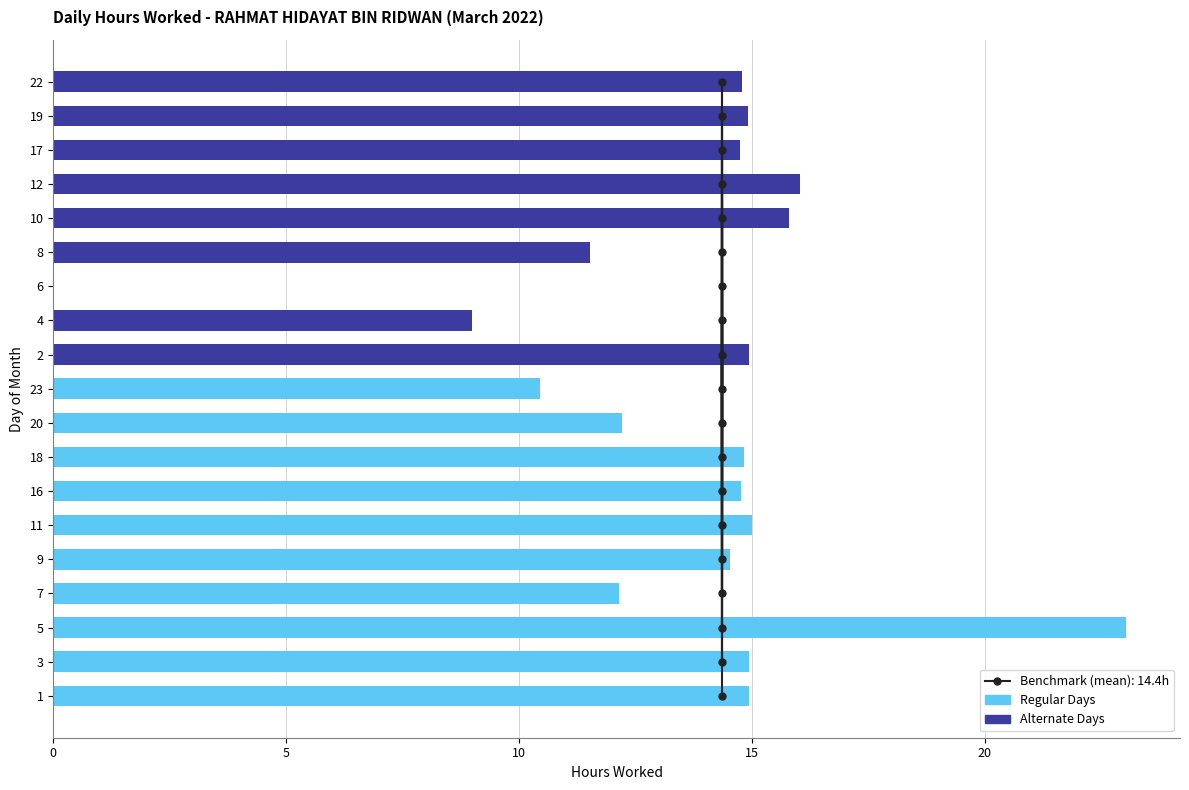

Which category has the lowest value across all series?

6